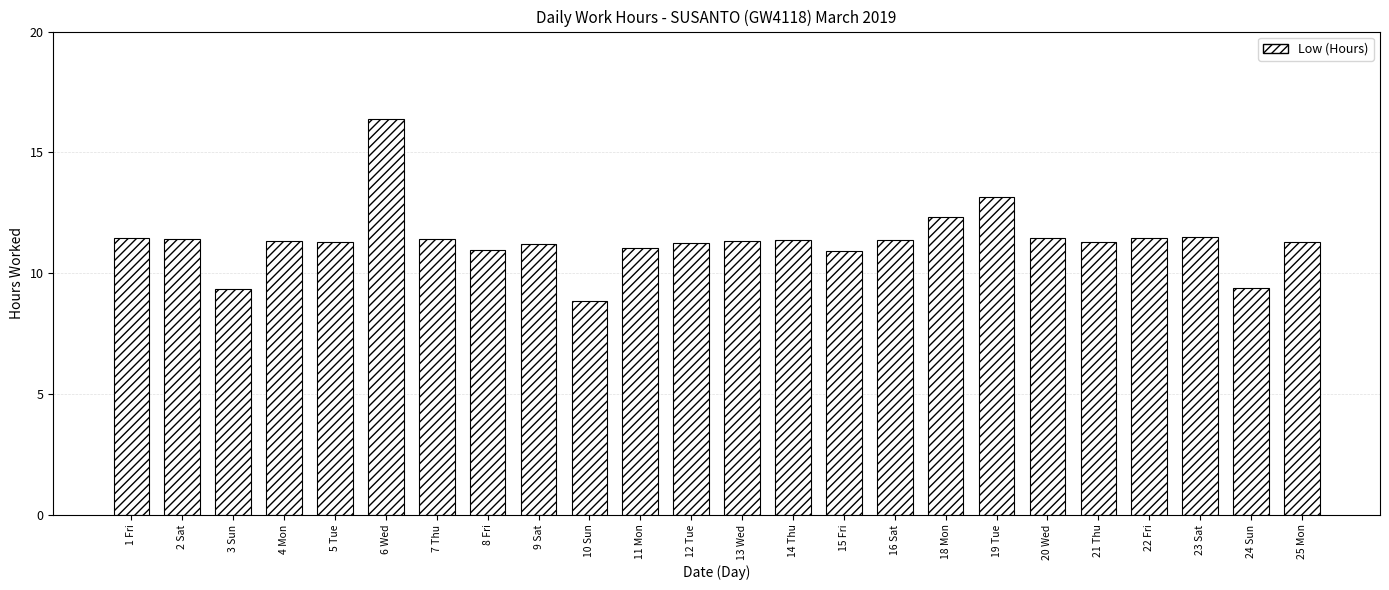

What is the minimum value shown in the chart?

8.8